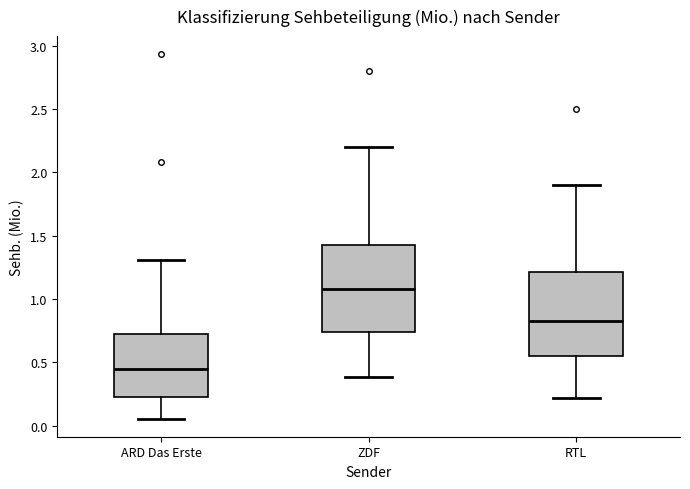

Where is the lower edge of the box for ZDF on the y-axis? The values are not printed on the chart, so give them approximately, as read against the axis.

0.75